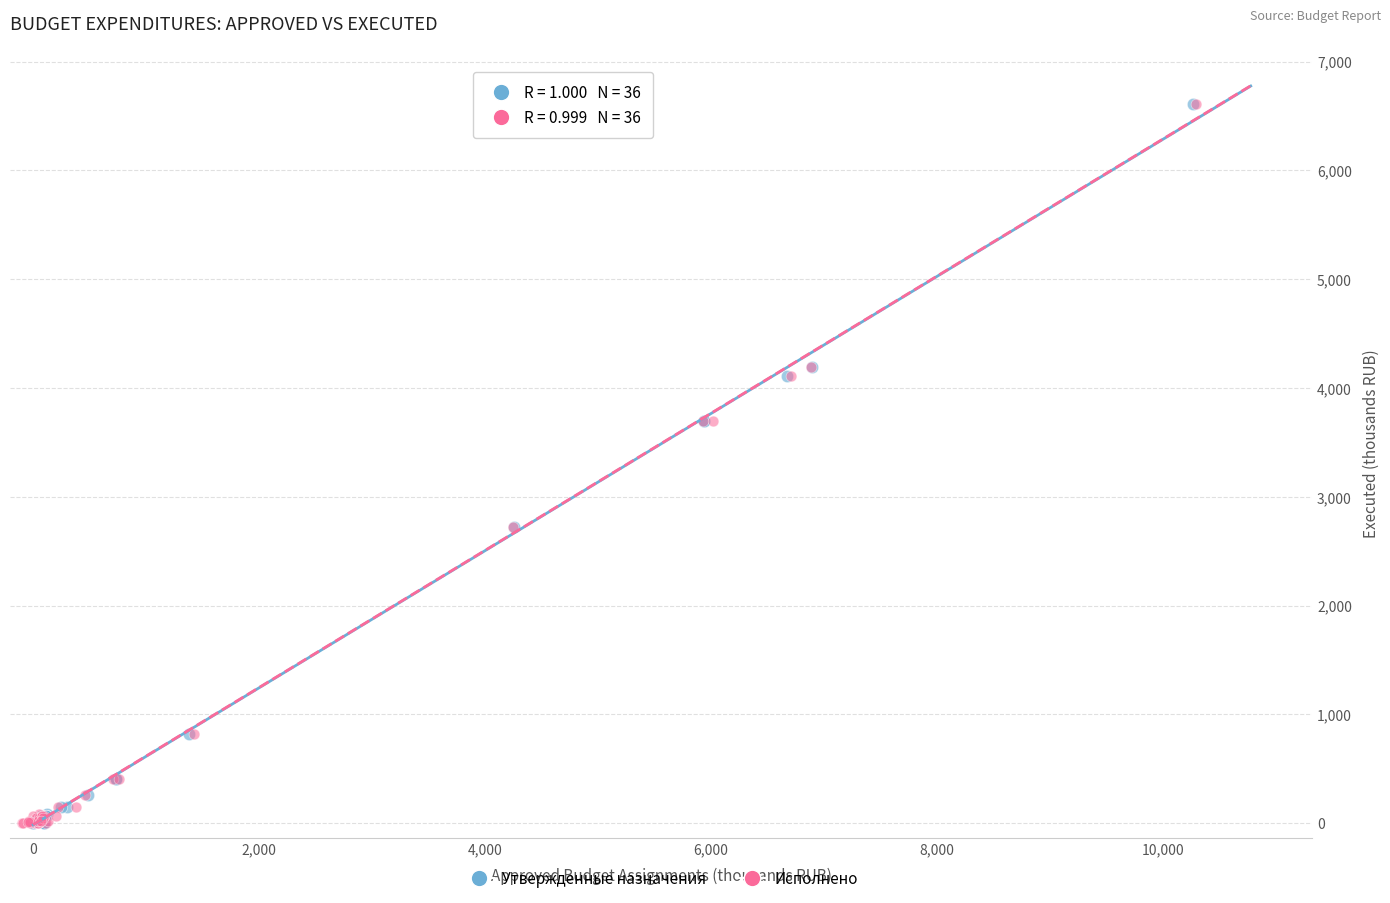

What are all the series names shown in the legend?

Утвержденные назначения, Исполнено